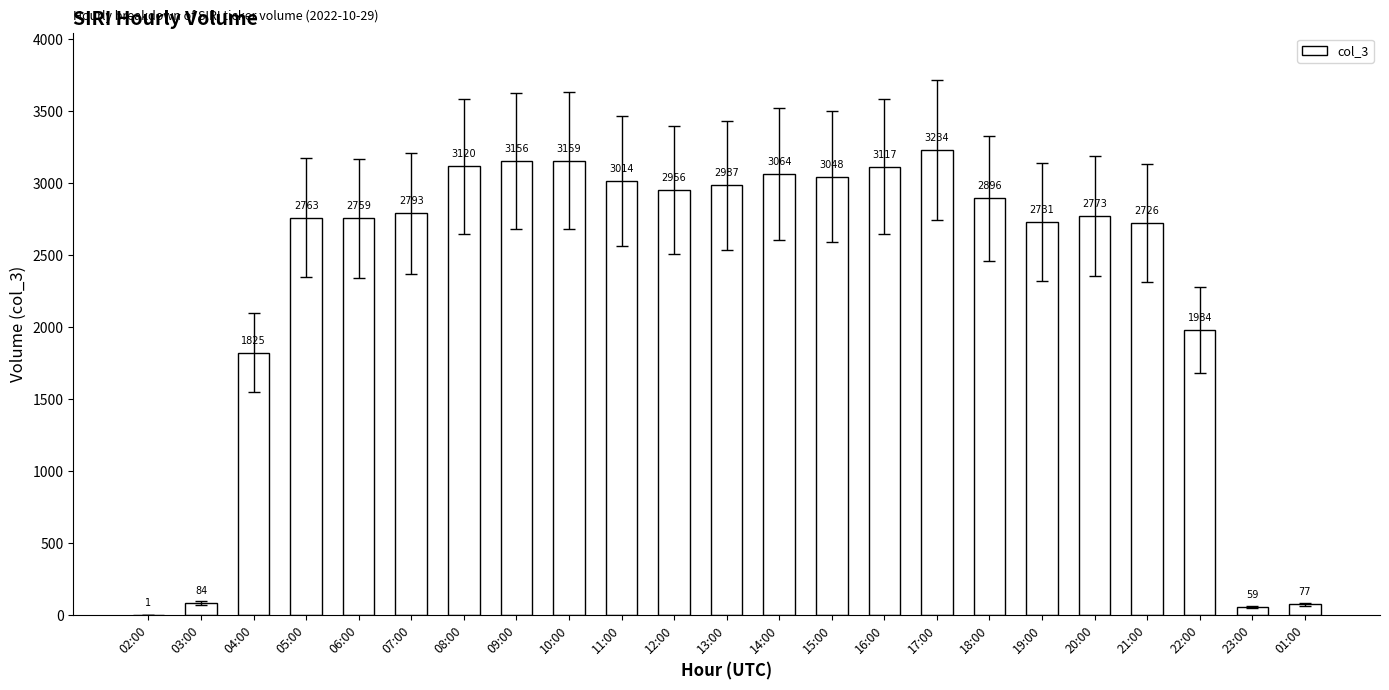

What is the greatest value displayed?

3234